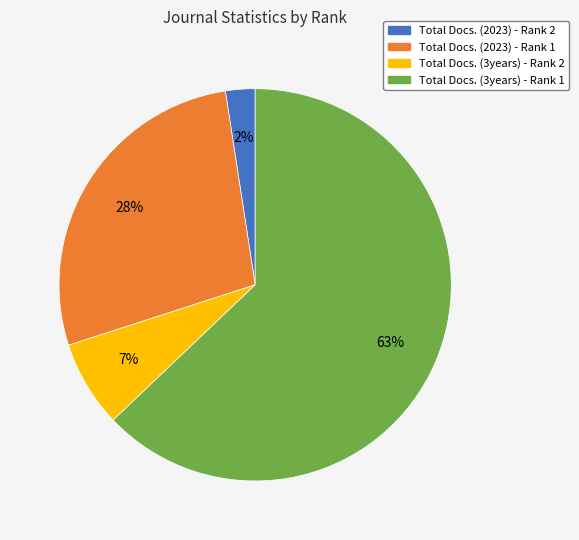

Is it true that Total Docs. (3years) - Rank 1 is 63% of the pie?

True